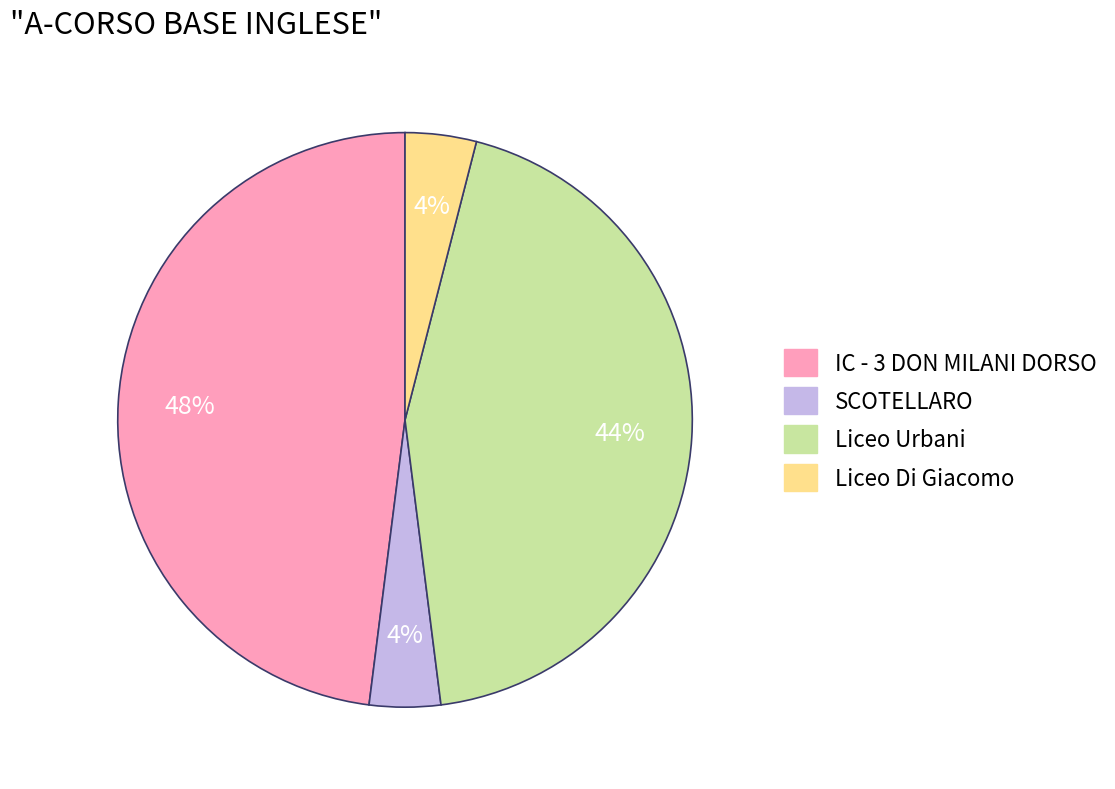

Combined, do IC - 3 DON MILANI DORSO and Liceo Di Giacomo account for over 50%?

Yes